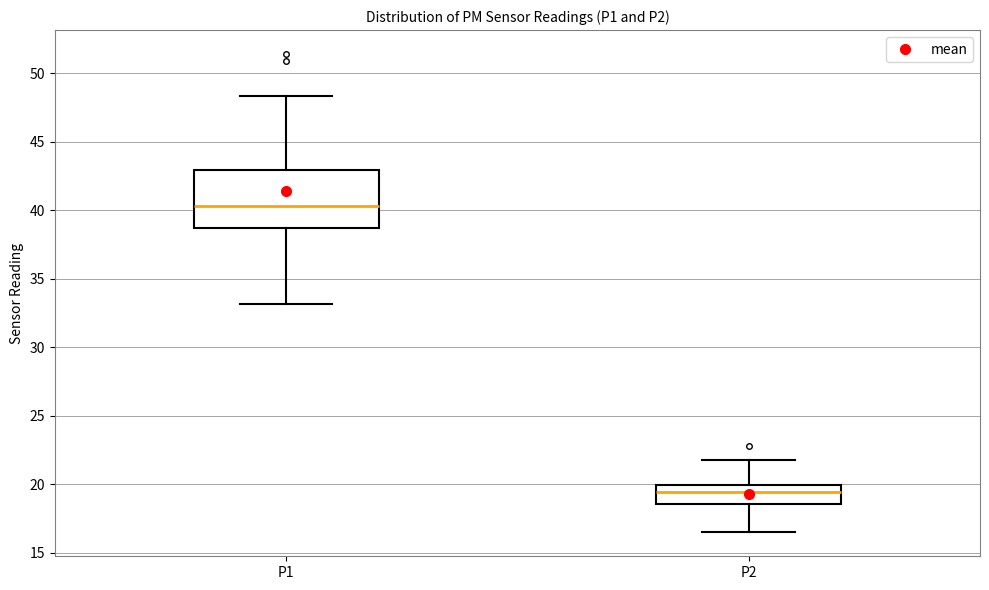

Where does the median line of the box for P1 sit on the y-axis? The values are not printed on the chart, so give them approximately, as read against the axis.

40.5